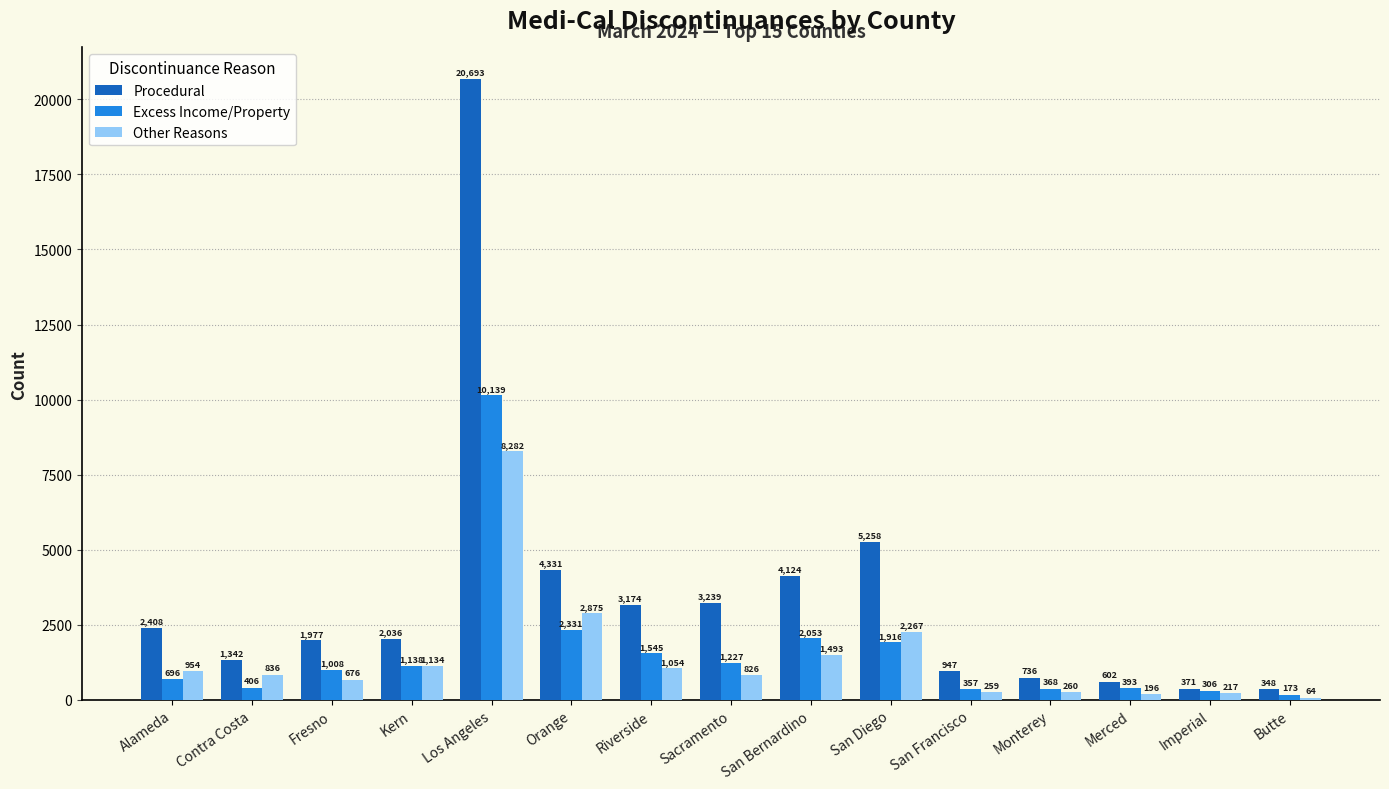

Which series changed the most between Los Angeles and San Bernardino?

Procedural